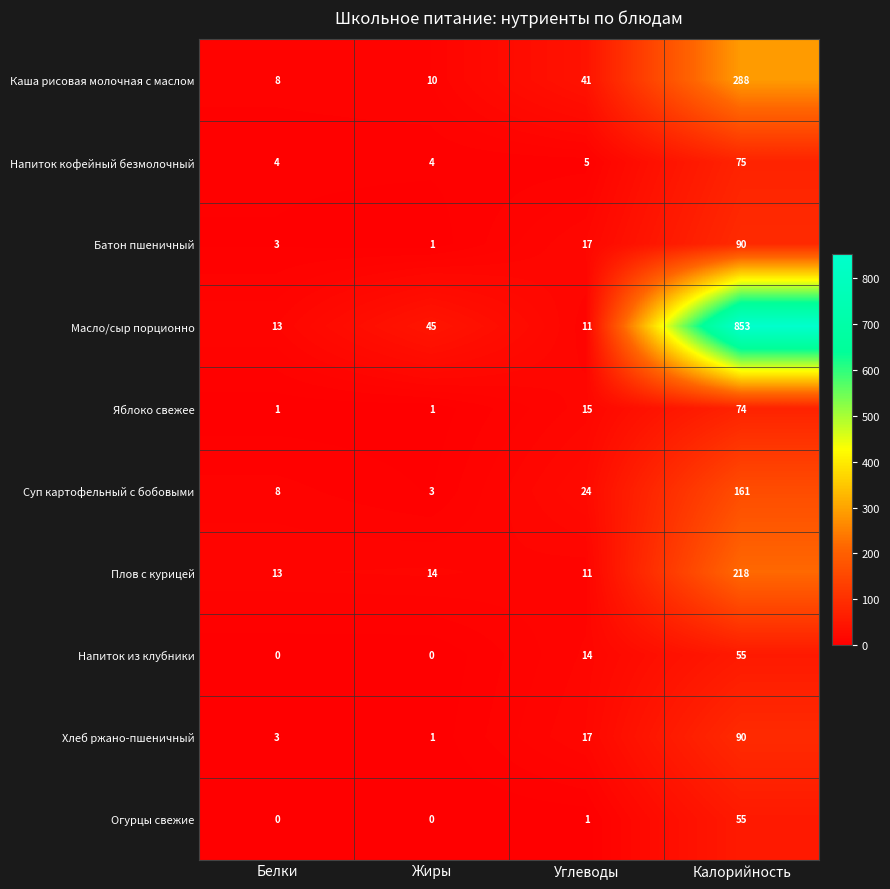

List the labels in order of Масло/сыр порционно value, smallest first.

Углеводы, Белки, Жиры, Калорийность